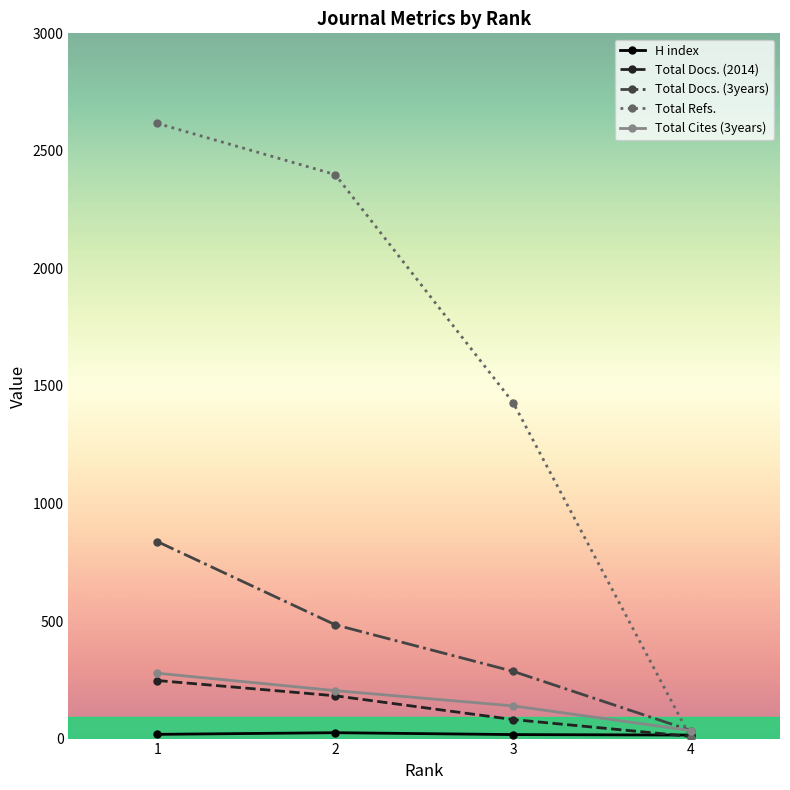

What is the highest value of the Total Docs. (2014) series?

247